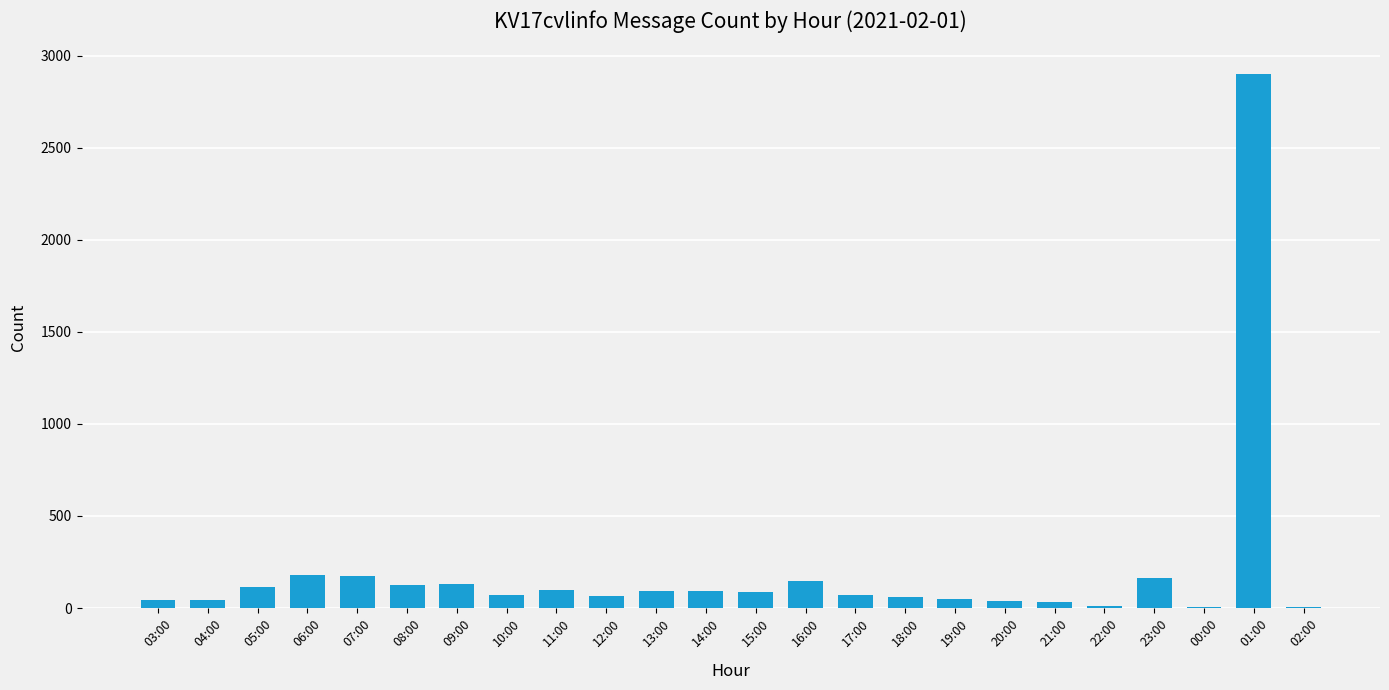

The value at 21:00 is 35. True or false?

True